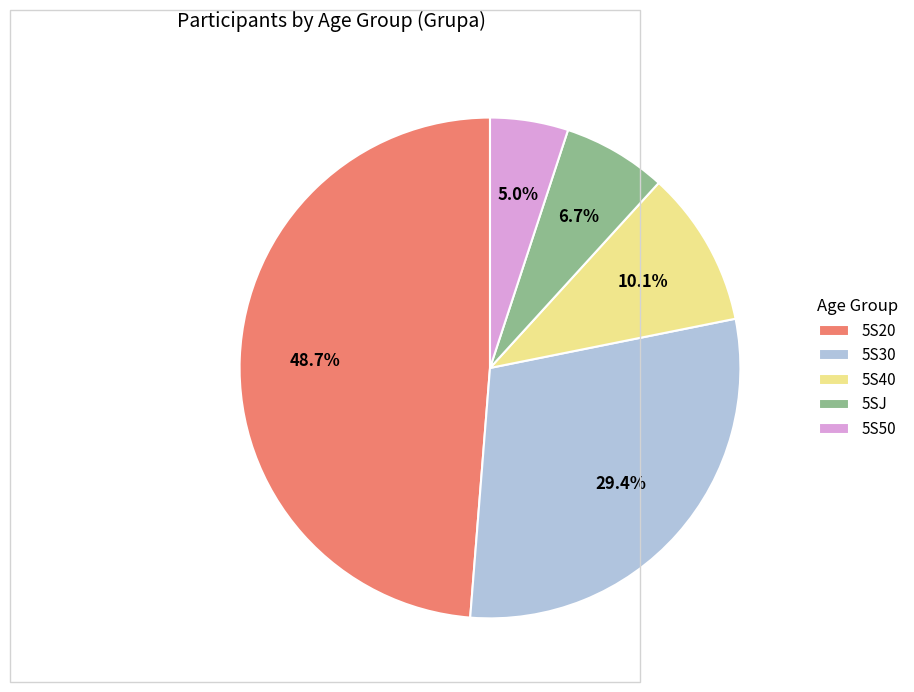

True or false: 5S50 accounts for 5% of the total.

True